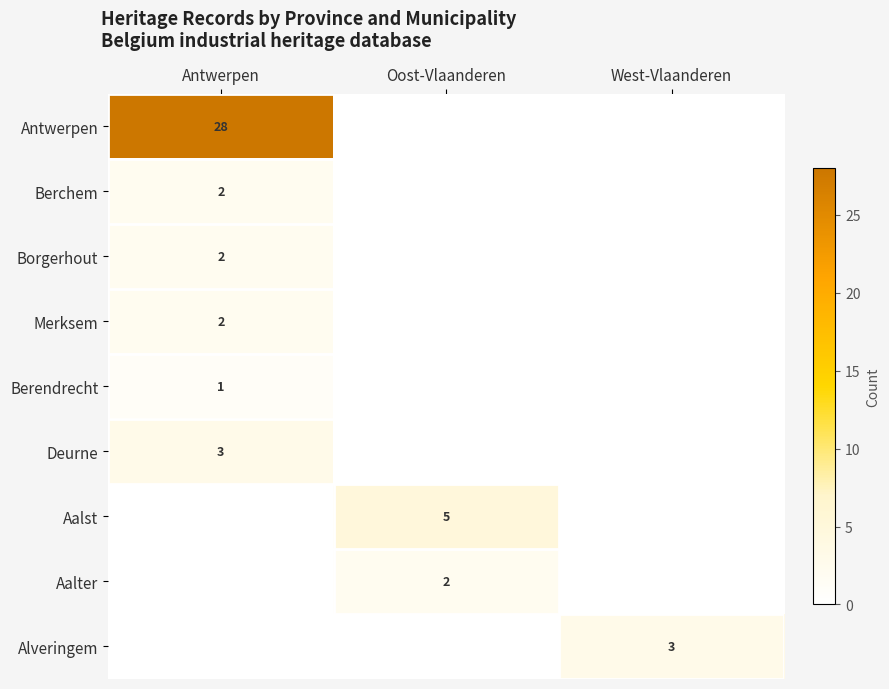

The value of Berchem at Antwerpen is 4. True or false?

False